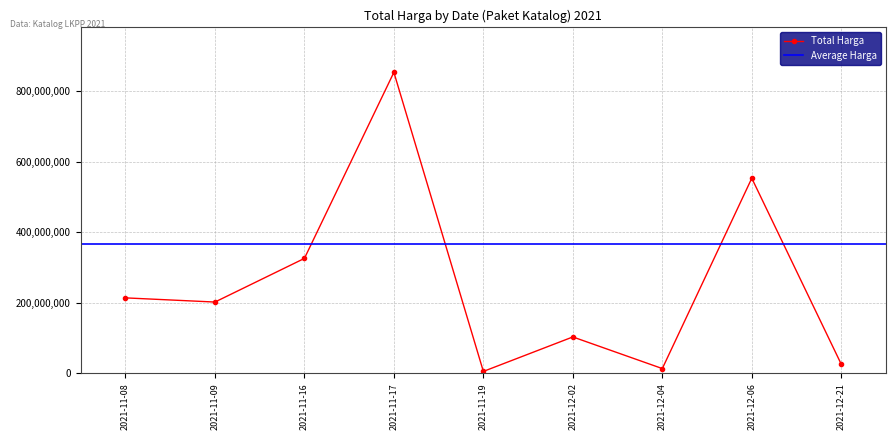

What is the difference between the maximum and minimum values?

848132400